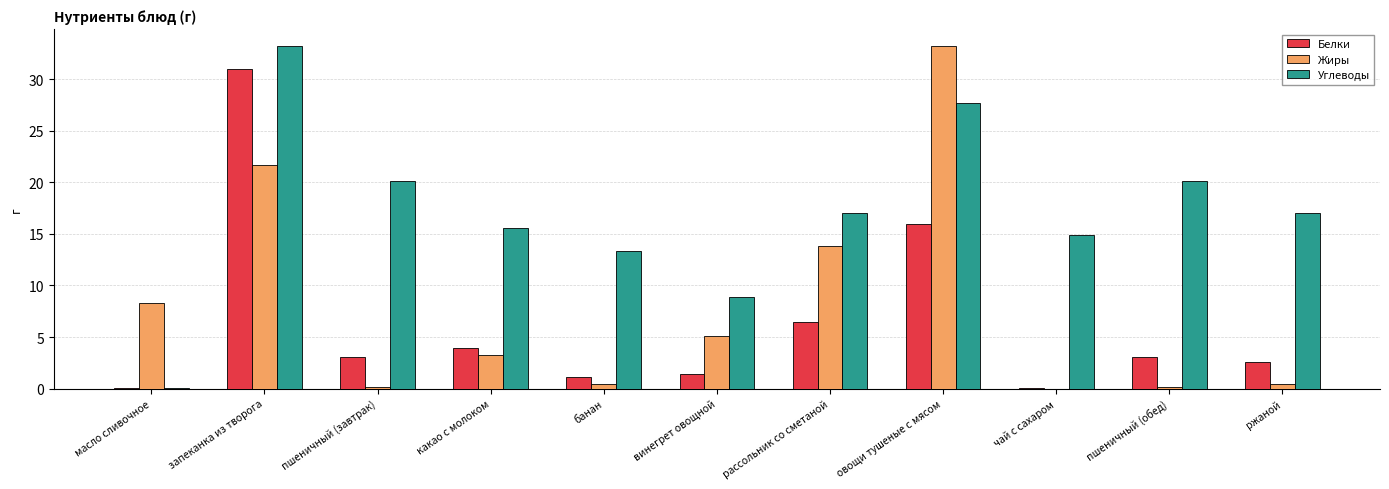

What is the spread (max minus min) of values at рассольник со сметаной?

10.5